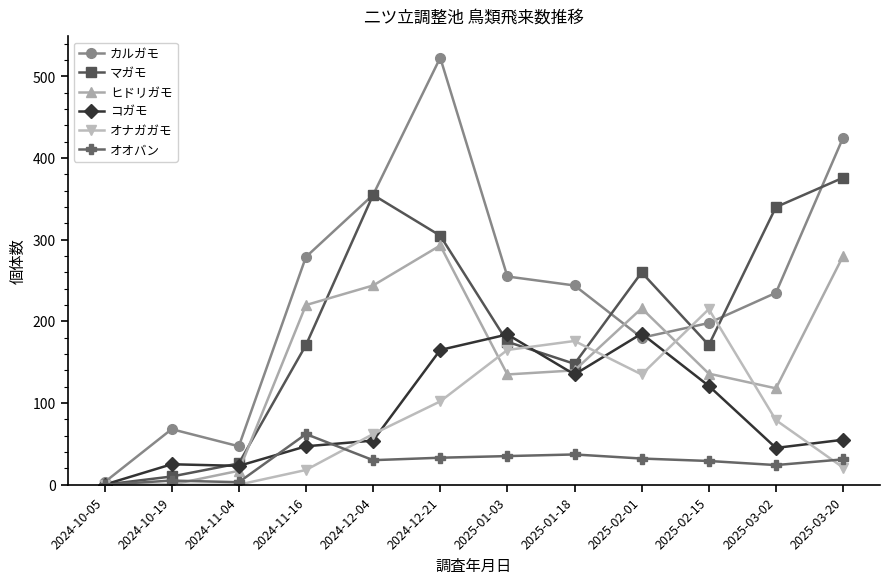

True or false: ヒドリガモ and オナガガモ cross at least once.

True